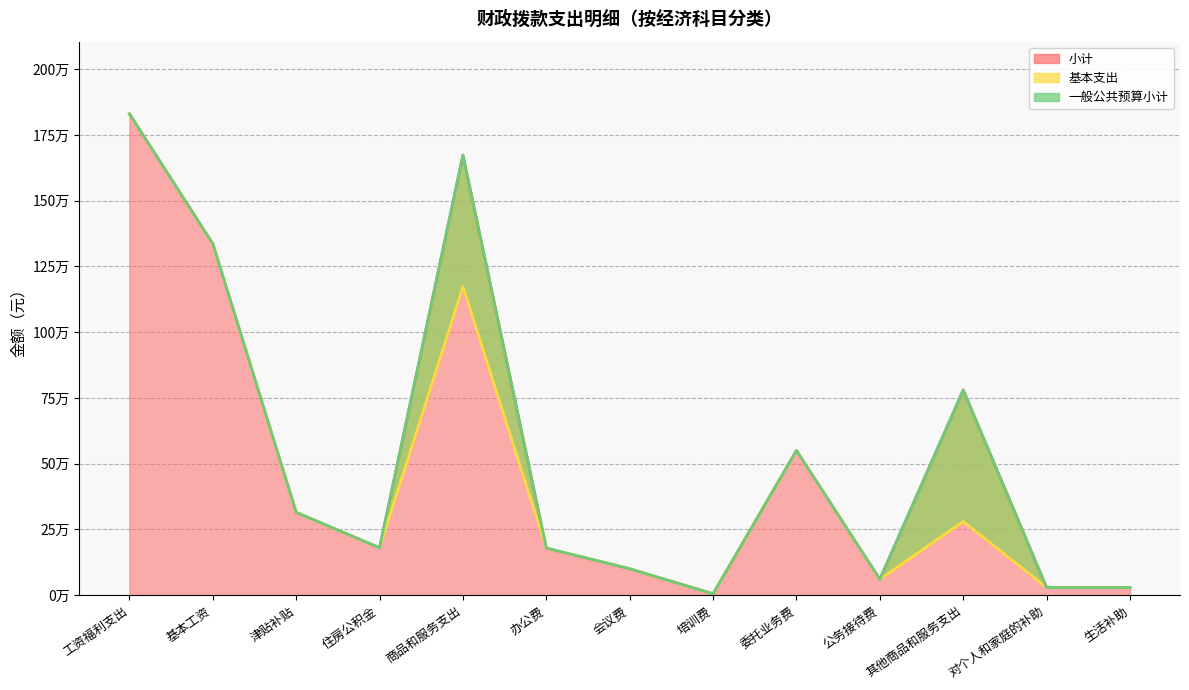

How many lines are shown in the chart?

3